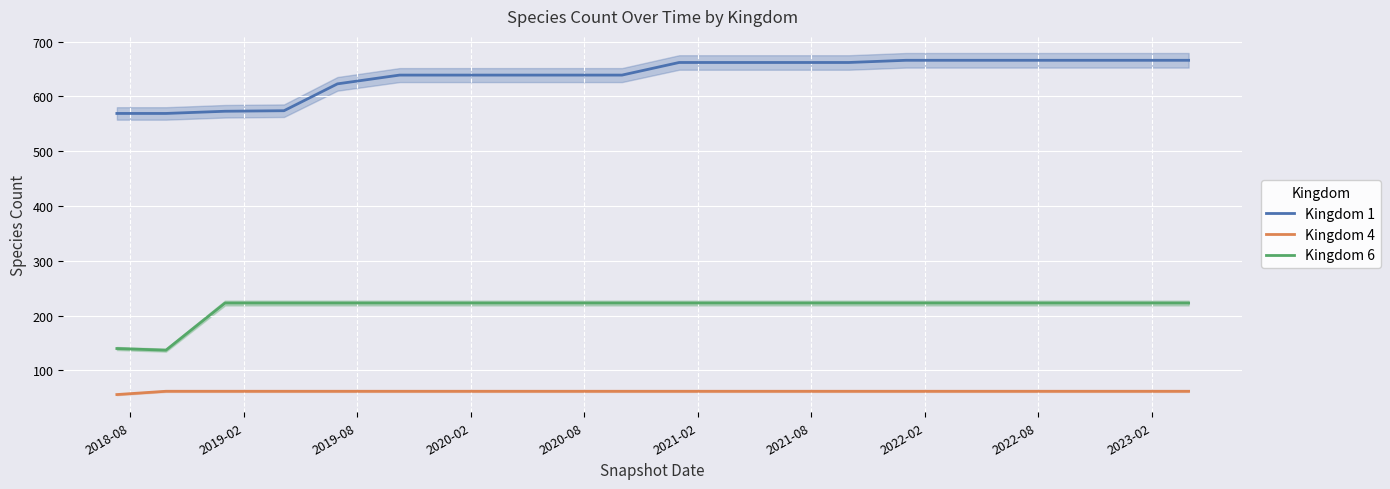

True or false: Kingdom 6 and Kingdom 1 cross at least once.

False